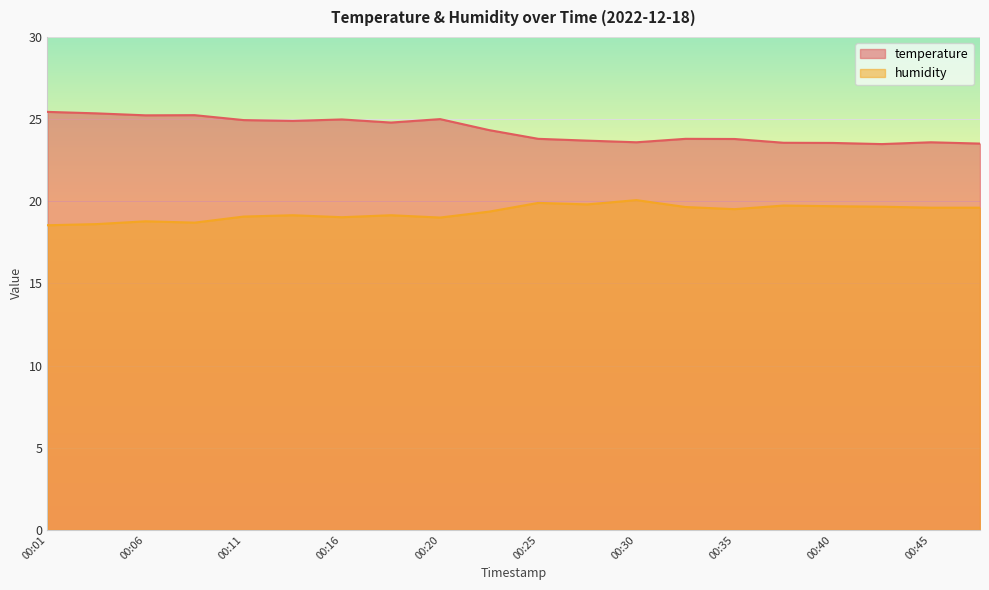

Reading left to right, what are all the values shown in this chart?

temperature: 25.4	25.4	25.2	25.2	24.9	24.9	25.0	24.8	25.0	24.3	23.8	23.7	23.6	23.8	23.8	23.6	23.6	23.5	23.6	23.5
humidity: 18.5	18.6	18.8	18.7	19.1	19.1	19.0	19.1	19.0	19.4	19.9	19.8	20.1	19.6	19.5	19.7	19.7	19.7	19.6	19.6